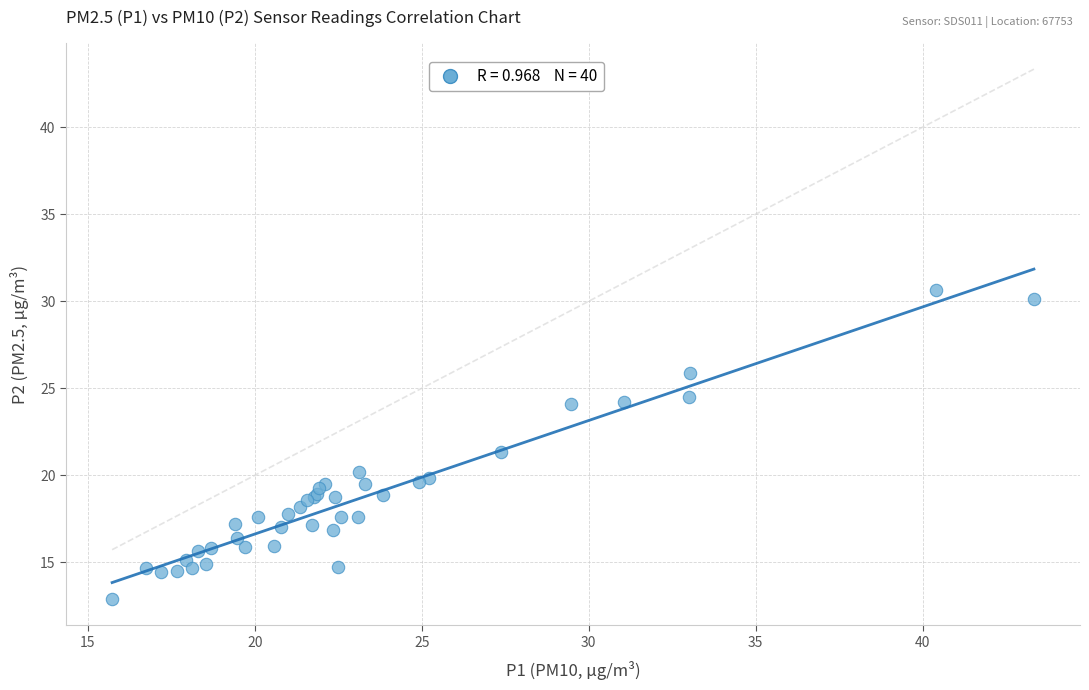

What Y value in the scatter plot is closest to 21?

21.4